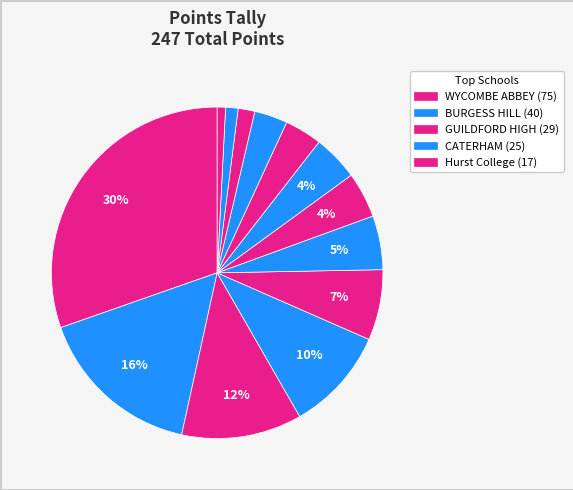

How many slices are in this pie chart?

13